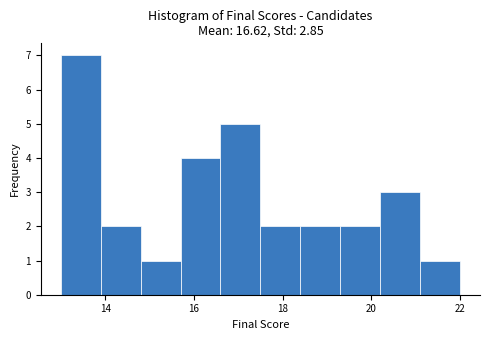

Reading left to right, list every bar in this chart as the range it spans on the x-axis followed by its height. Neither the bar edges nor the heights are printed on the chart, so give them approximately, as read against the axes.

13.0 to 13.9: 7
13.9 to 14.8: 2
14.8 to 15.7: 1
15.7 to 16.6: 4
16.6 to 17.5: 5
17.5 to 18.4: 2
18.4 to 19.3: 2
19.3 to 20.2: 2
20.2 to 21.1: 3
21.1 to 22.0: 1